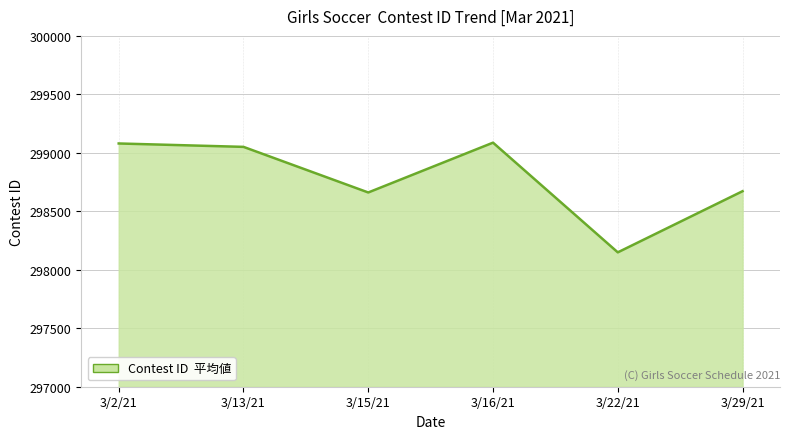

At which category does the chart reach its minimum across all series?

3/22/21